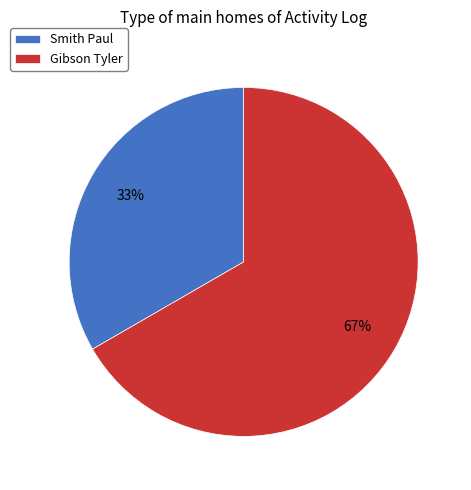

To the nearest percent, what portion does Gibson Tyler represent?

67%